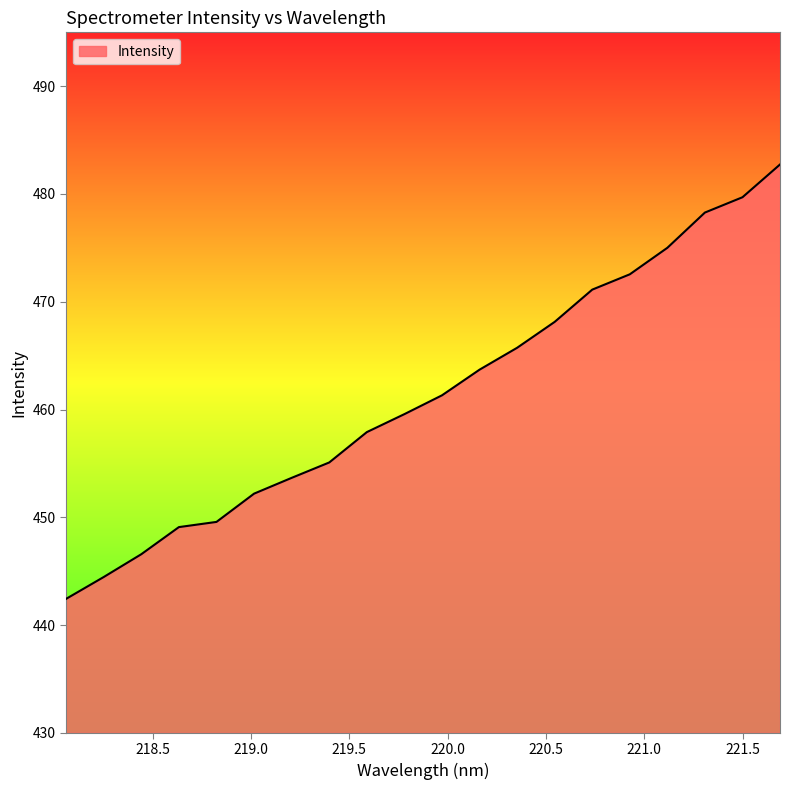

What is the greatest value displayed?

482.7